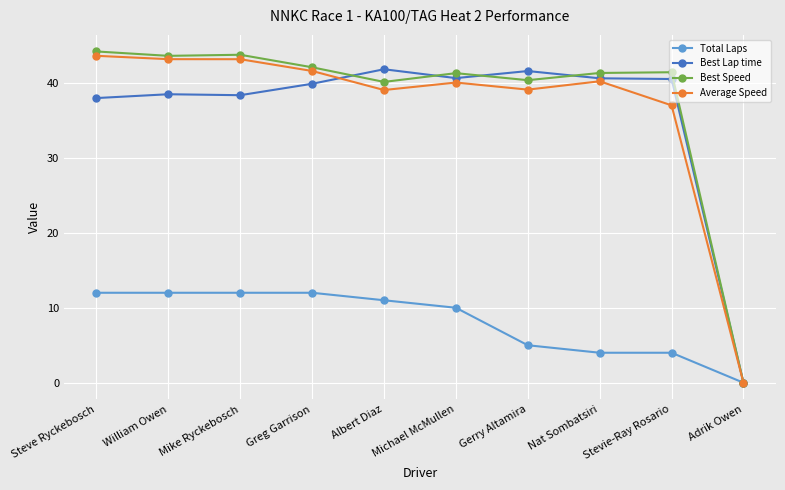

What is the sum of the Best Speed values at Nat Sombatsiri and Michael McMullen?

82.6